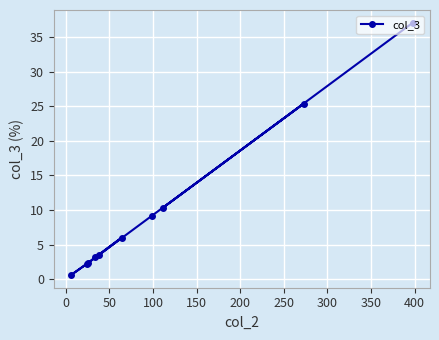

Reading right to left, list all the values displayed in this chart.

37.1	25.4	10.3	9.2	6.0	3.5	3.2	2.4	2.2	0.6